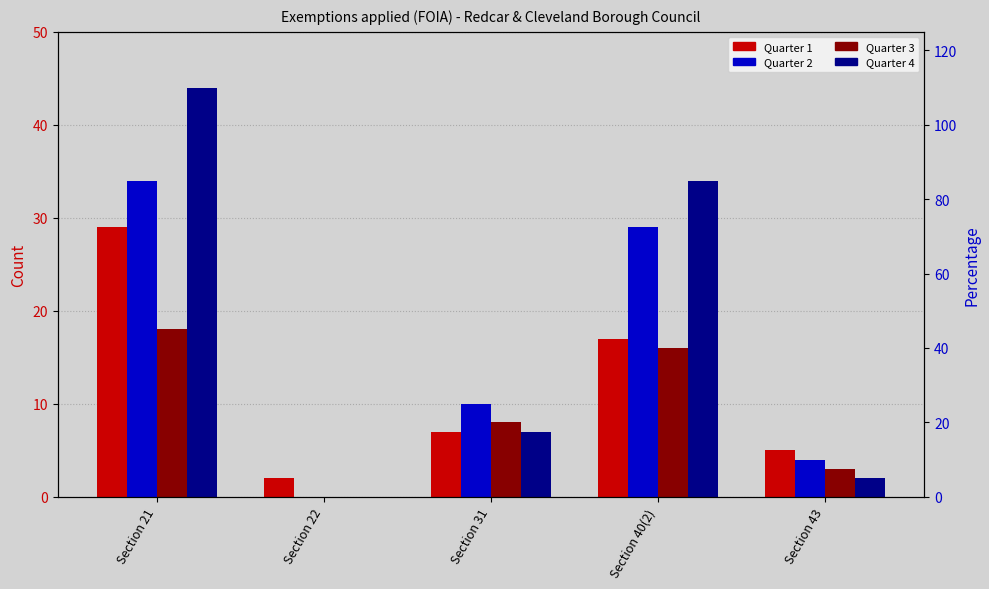

What is the greatest value displayed?

44